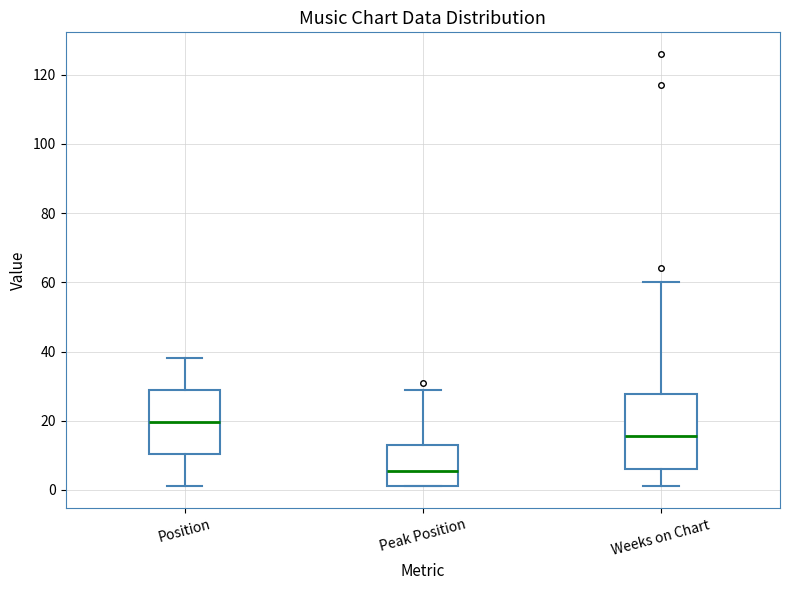

Where does the upper whisker of the box for Position end on the y-axis? The values are not printed on the chart, so give them approximately, as read against the axis.

38